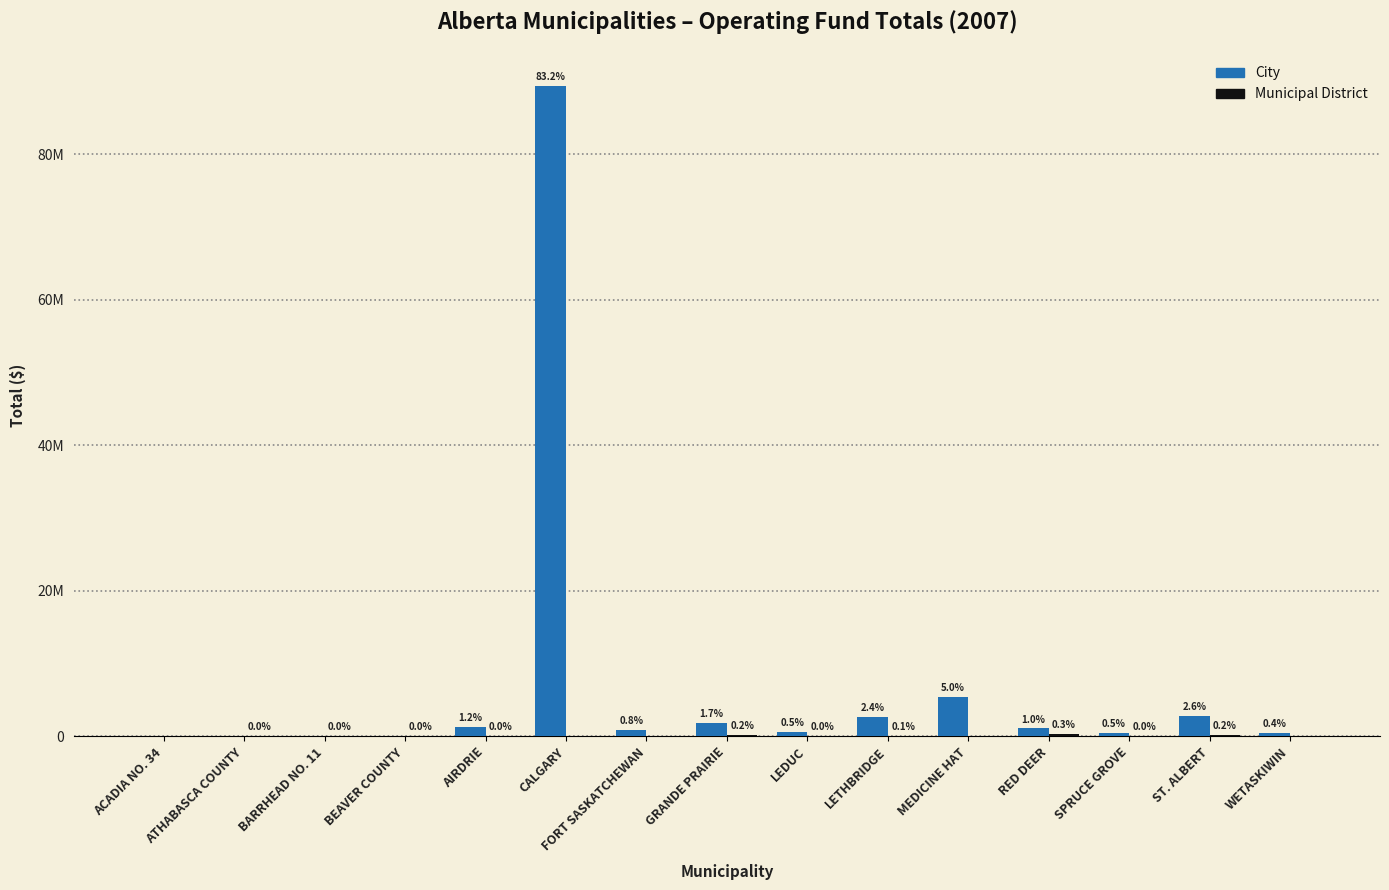

At how many categories does at least one series exceed 439787?

10